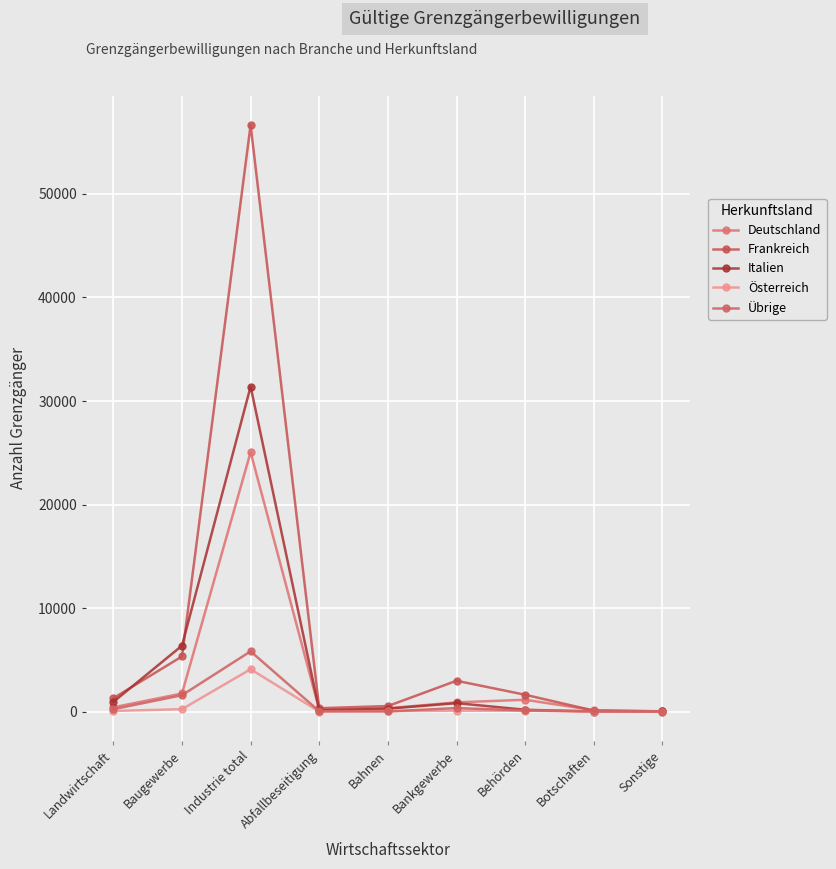

Is this an area chart (filled region under the line)?

No